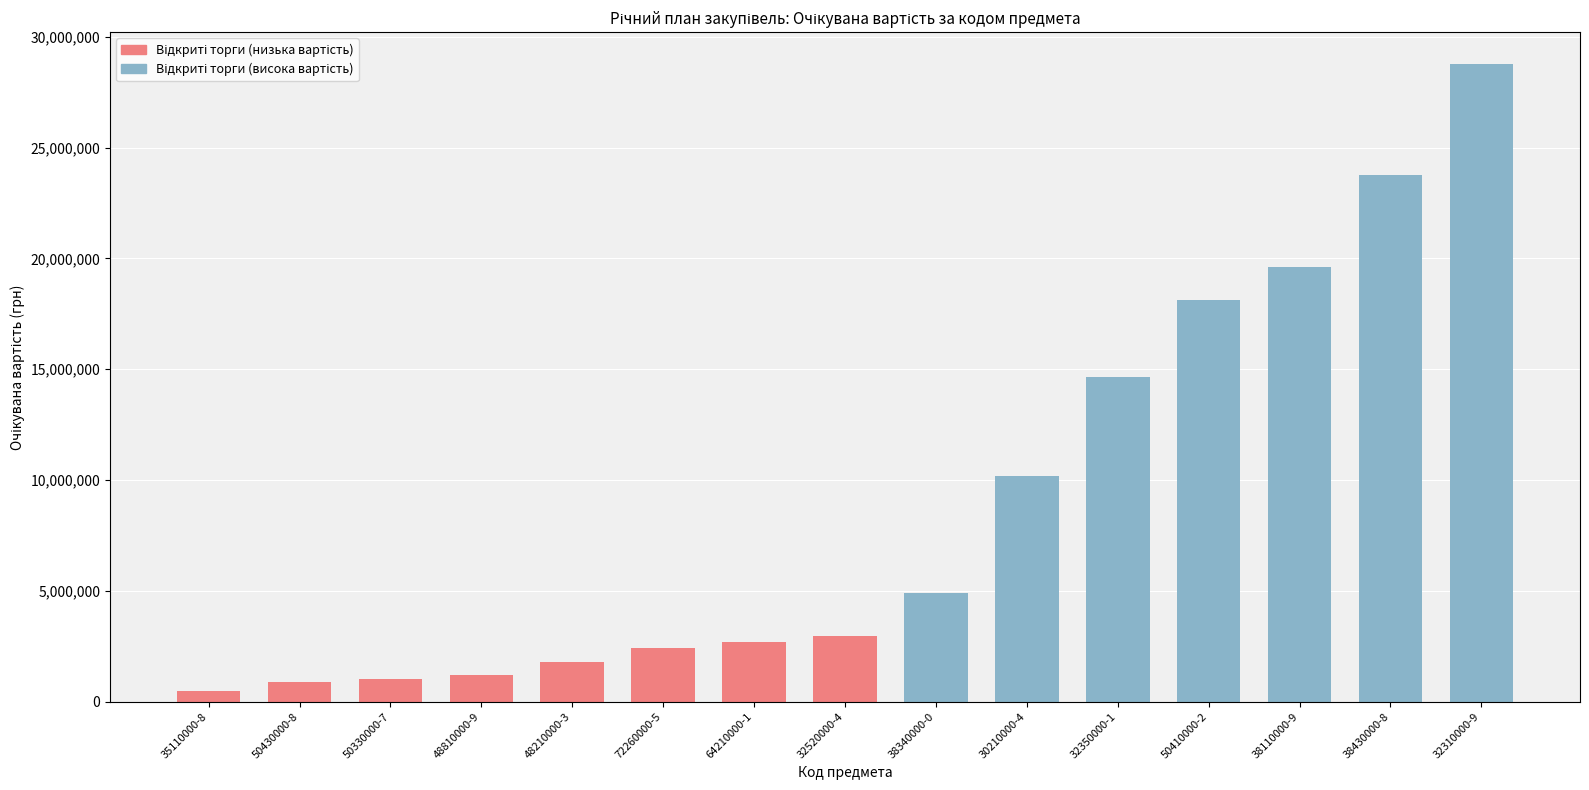

What is the label of the 12th bar from the left?

50410000-2